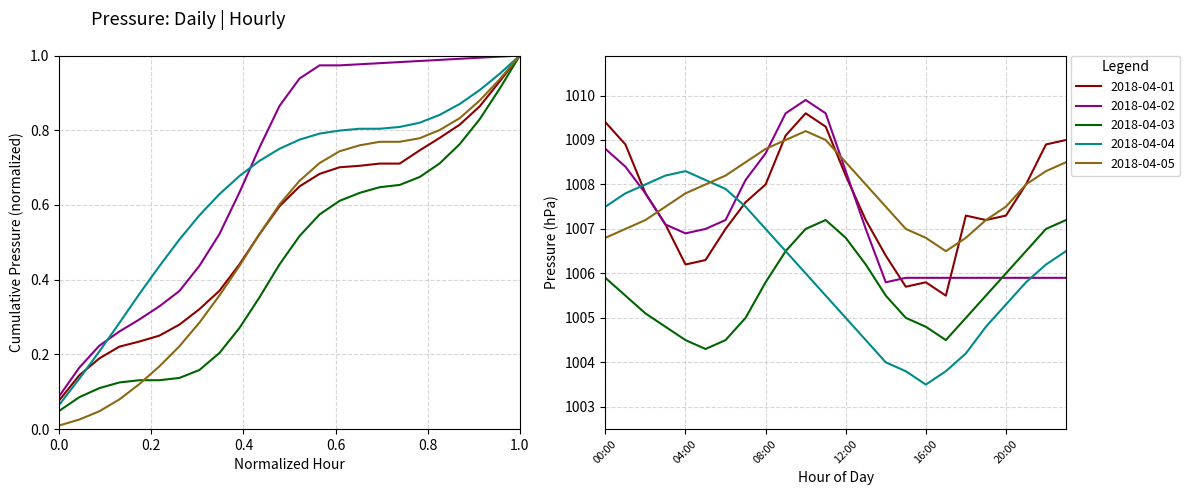

What is the approximate value of 2018-04-04 at 14:00?

1004.0